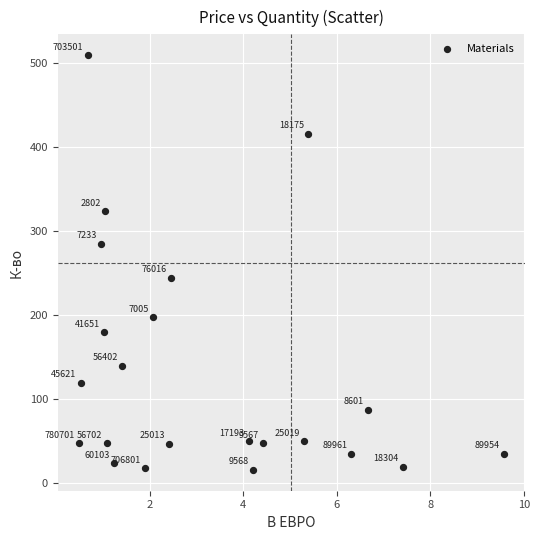

What Y value in the scatter plot is closest to 263?

245.0